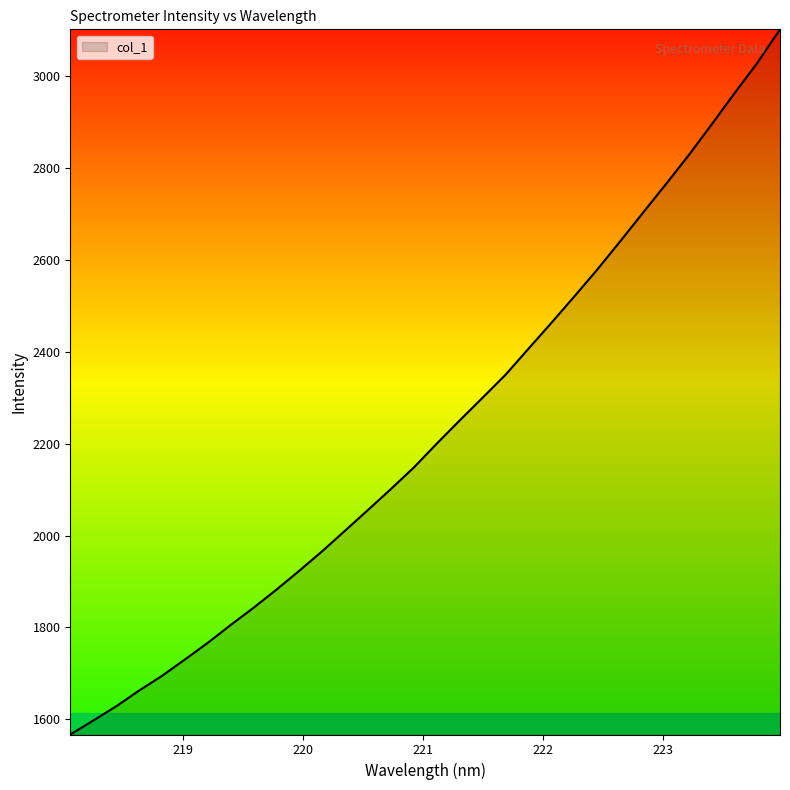

How many lines are shown in the chart?

1